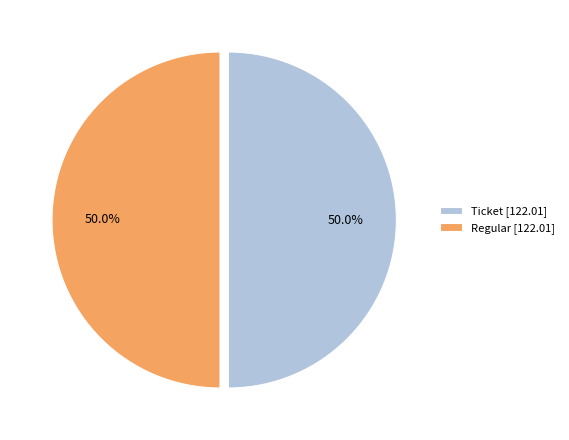

How much of the chart is everything except Regular [122.01]?

50.0%